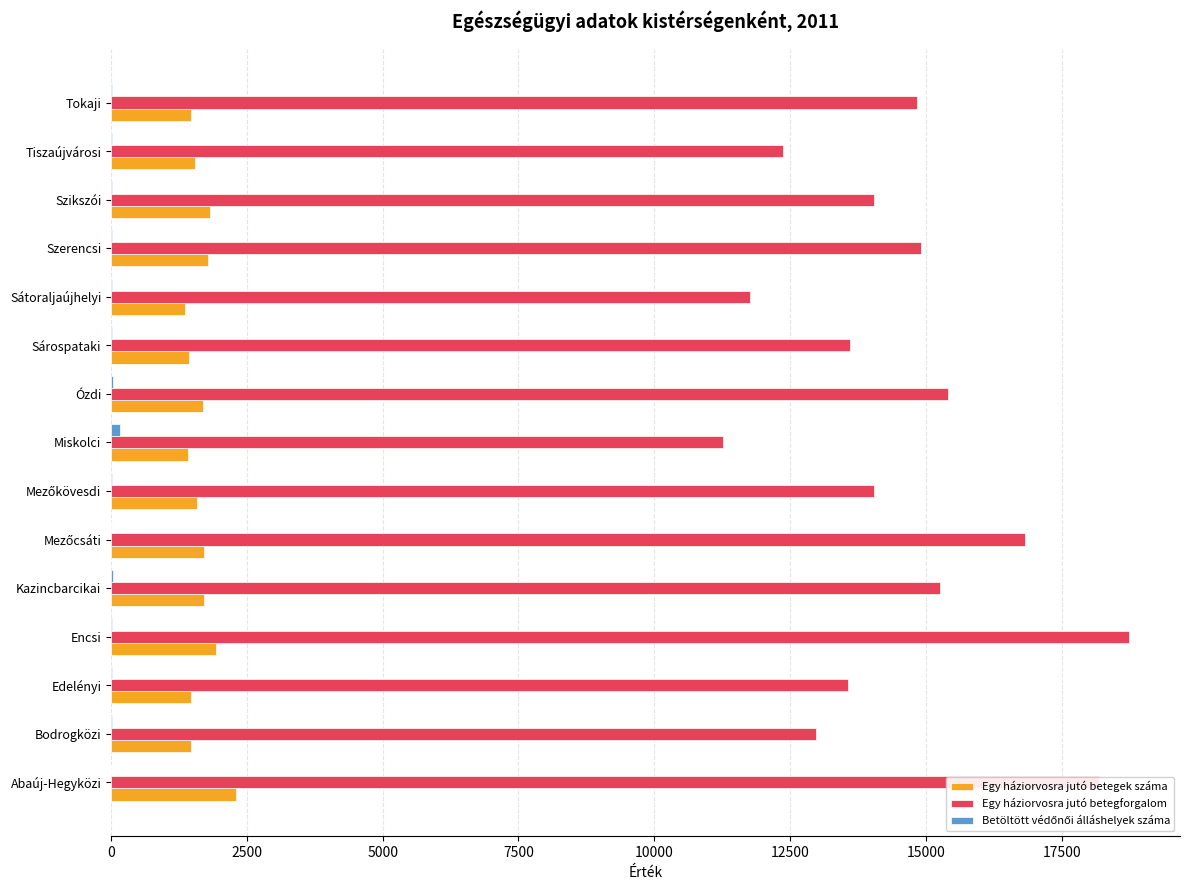

Count the number of data series in this chart.

3